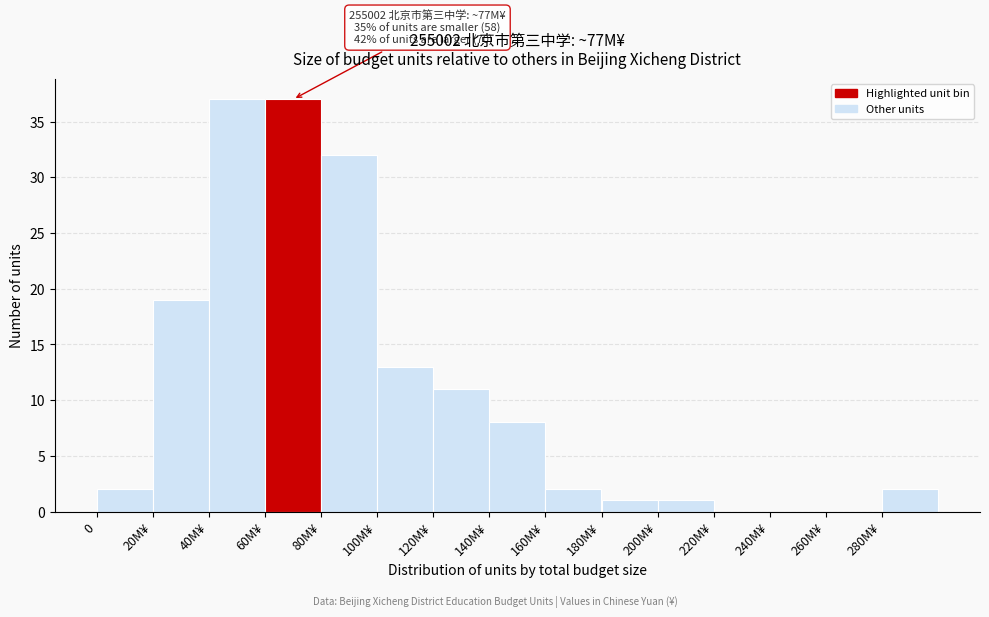

Reading left to right, list all the values displayed in this chart.

0=2	20M¥=19	40M¥=37	60M¥=37	80M¥=32	100M¥=13	120M¥=11	140M¥=8	160M¥=2	180M¥=1	200M¥=1	220M¥=0	240M¥=0	260M¥=0	280M¥=2